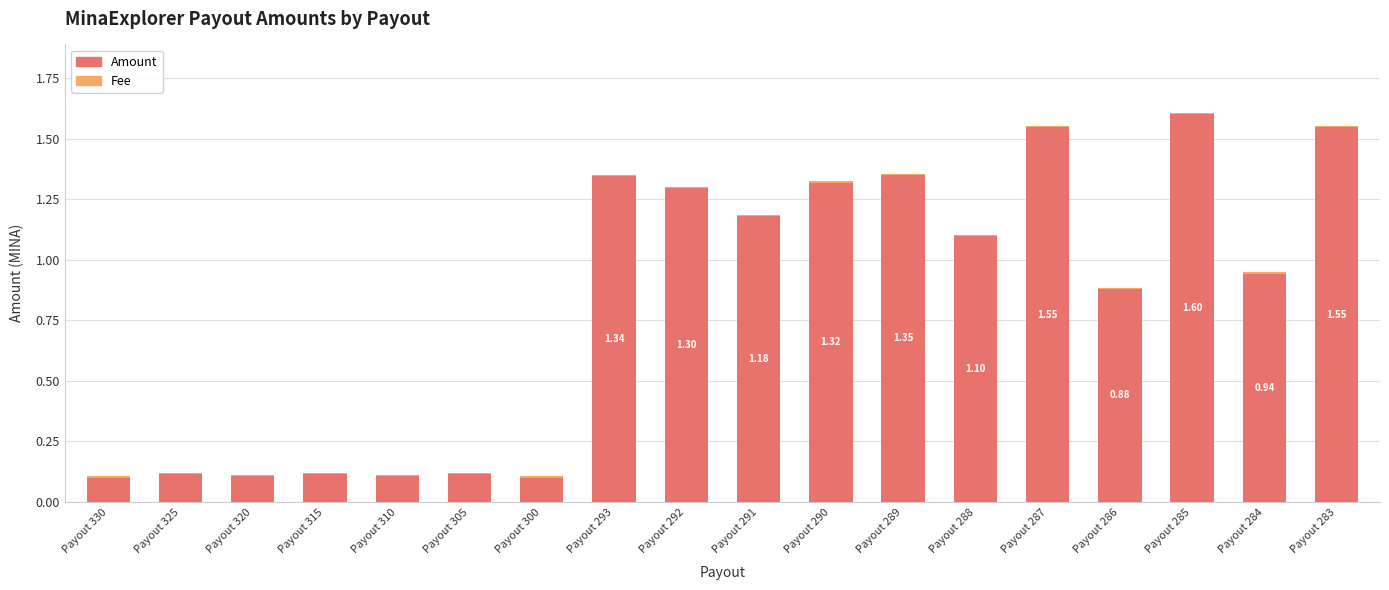

Where does the Amount series first go above 1?

Payout 293